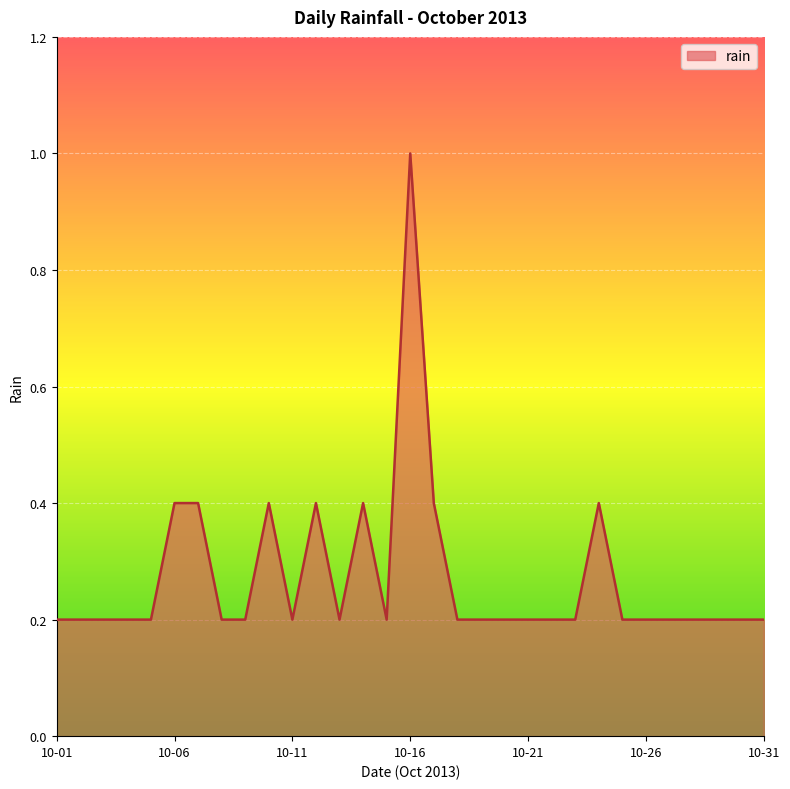

Reading left to right, extract all data points from this chart.

0.2	0.2	0.2	0.2	0.2	0.4	0.4	0.2	0.2	0.4	0.2	0.4	0.2	0.4	0.2	1.0	0.4	0.2	0.2	0.2	0.2	0.2	0.2	0.4	0.2	0.2	0.2	0.2	0.2	0.2	0.2